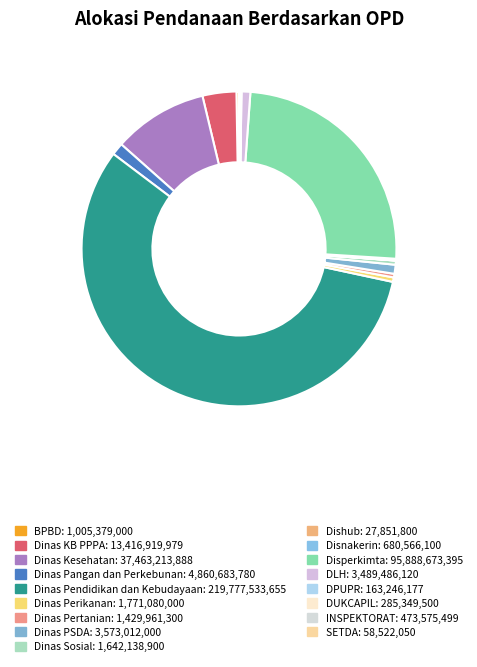

How many segments does this pie chart have?

17